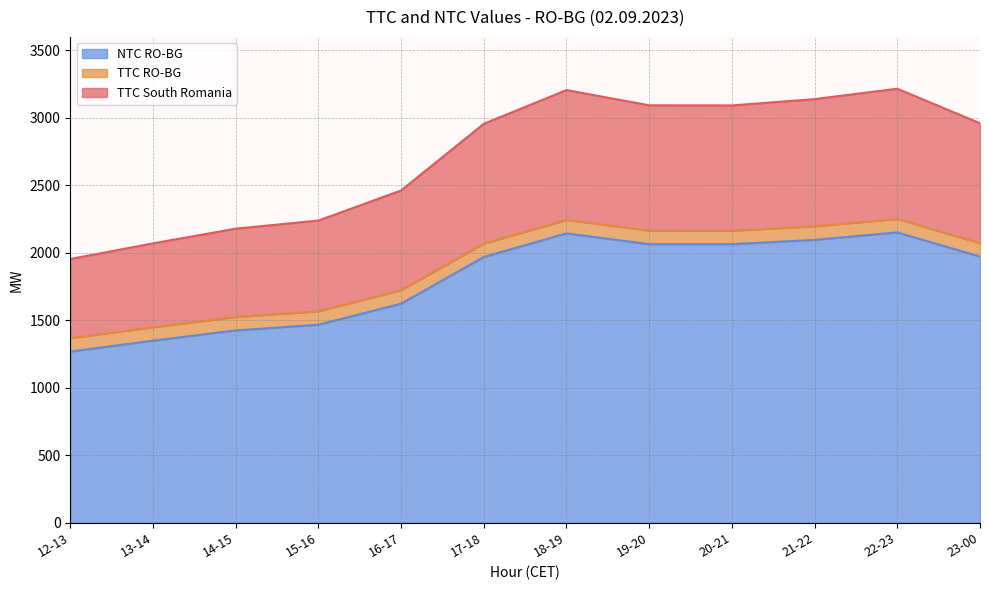

True or false: TTC RO-BG has more than 2 interior local peaks.

False